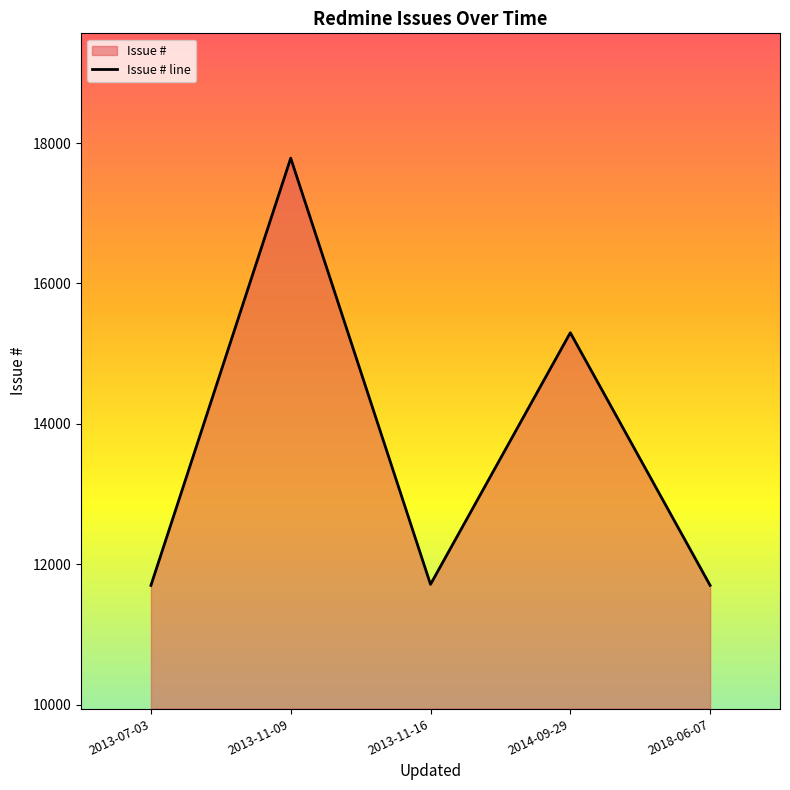

Which category has the highest value across all series?

2013-11-09